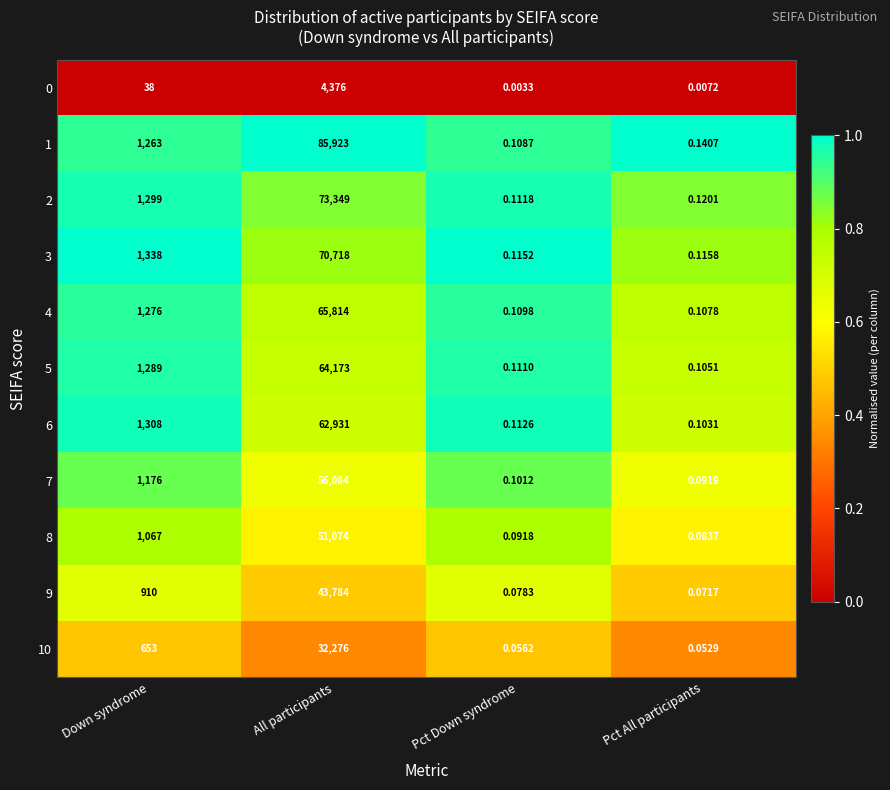

List the labels in order of 10 value, smallest first.

Pct All participants, Pct Down syndrome, Down syndrome, All participants